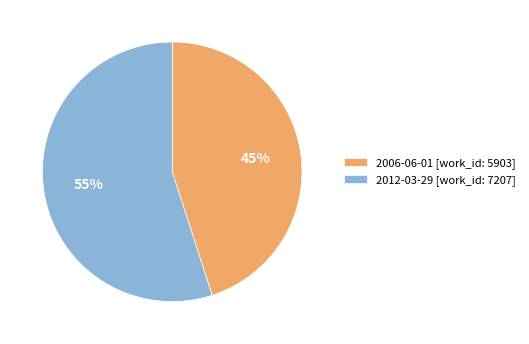

What is the largest slice in the pie chart?

2012-03-29